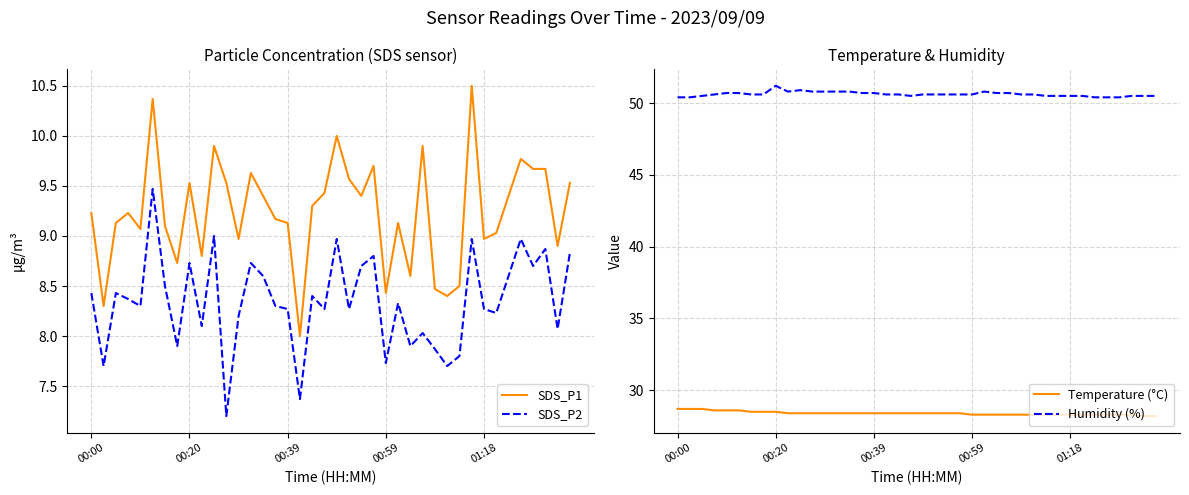

Count the Temperature (°C) values in the range 28 to 29.

40